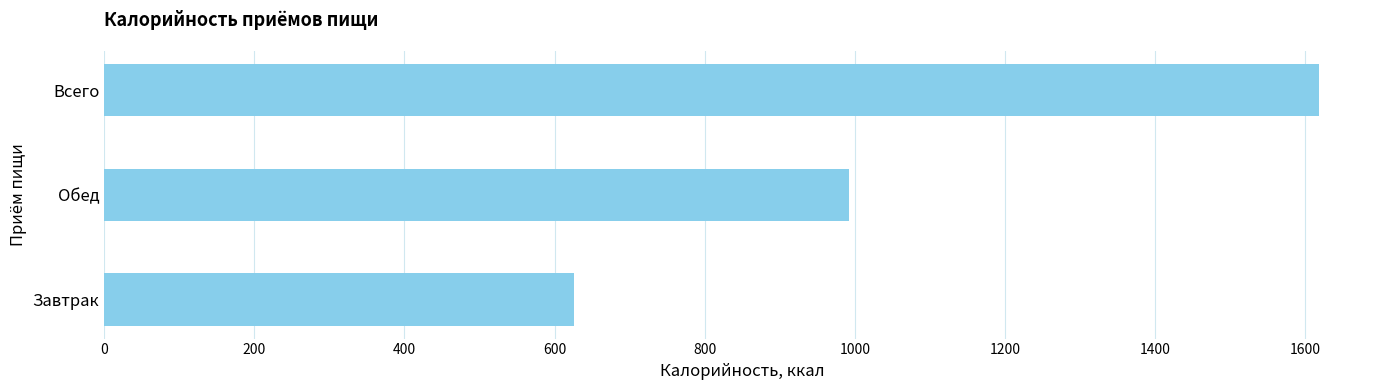

The value at Завтрак is 1012.7. True or false?

False